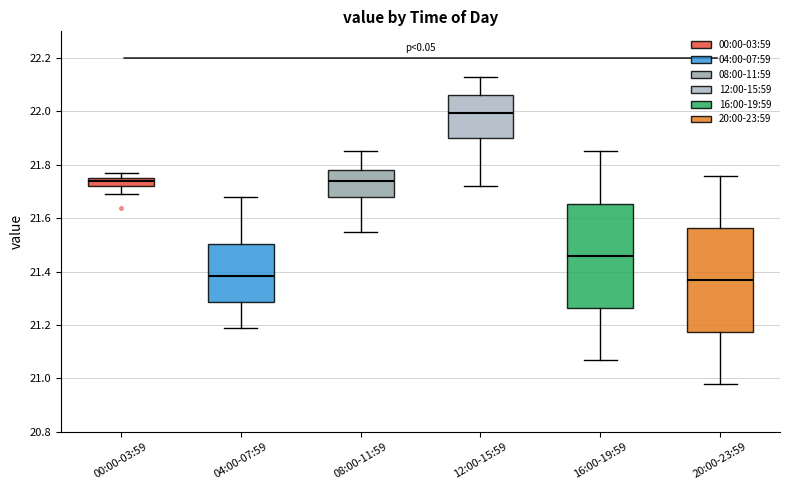

Reading left to right, read every box against the y-axis: the position of its median line, the range the box covers, and the ends of its whiskers. The values are not printed on the chart, so give them approximately, as read against the axis.

00:00-03:59: median 21.74, box 21.72 to 21.76, whiskers 21.70 to 21.78
04:00-07:59: median 21.38, box 21.28 to 21.50, whiskers 21.20 to 21.68
08:00-11:59: median 21.74, box 21.68 to 21.78, whiskers 21.56 to 21.86
12:00-15:59: median 22.00, box 21.90 to 22.06, whiskers 21.72 to 22.14
16:00-19:59: median 21.46, box 21.26 to 21.66, whiskers 21.08 to 21.86
20:00-23:59: median 21.38, box 21.18 to 21.56, whiskers 20.98 to 21.76